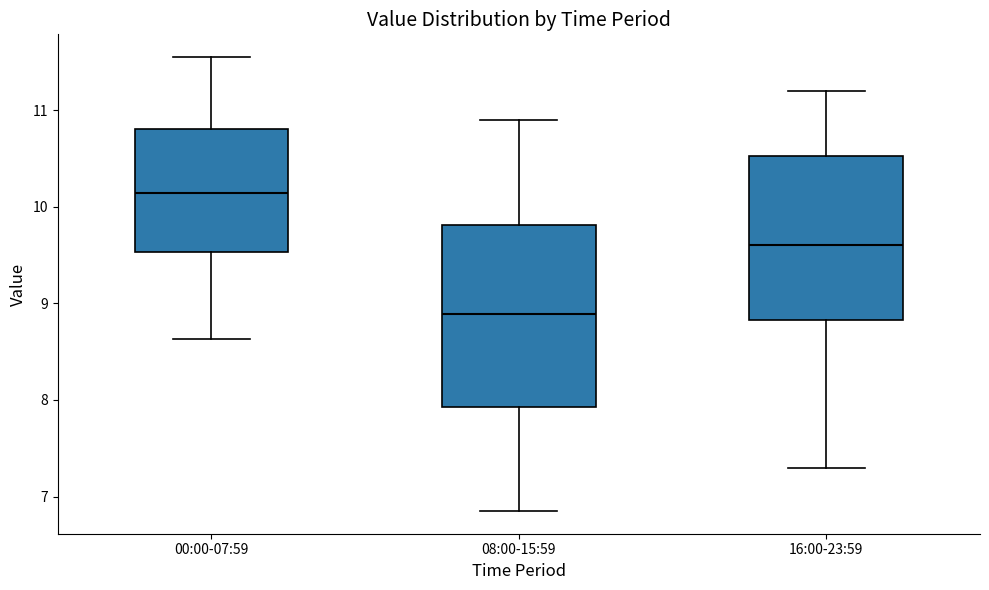

Comparing the boxes themselves (not the whiskers), which one is the tallest?

08:00-15:59